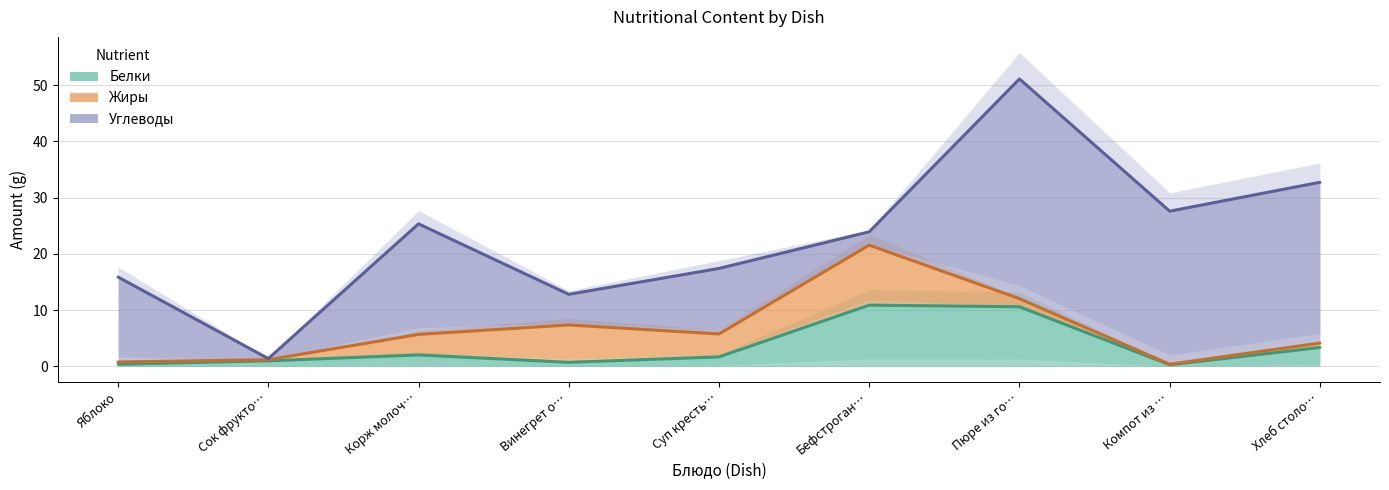

How many lines are shown in the chart?

3